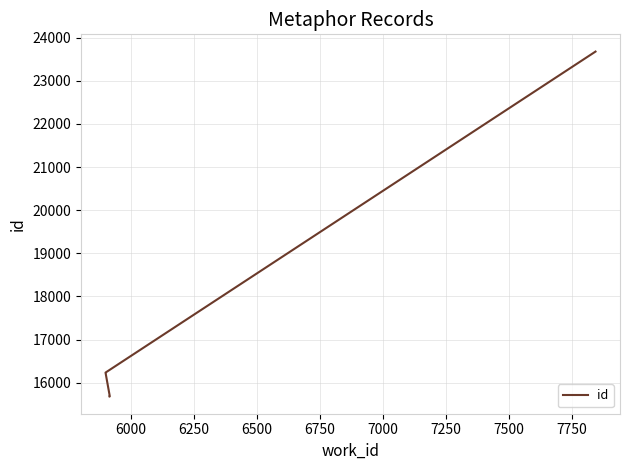

What is the difference between the maximum and minimum values?

7995